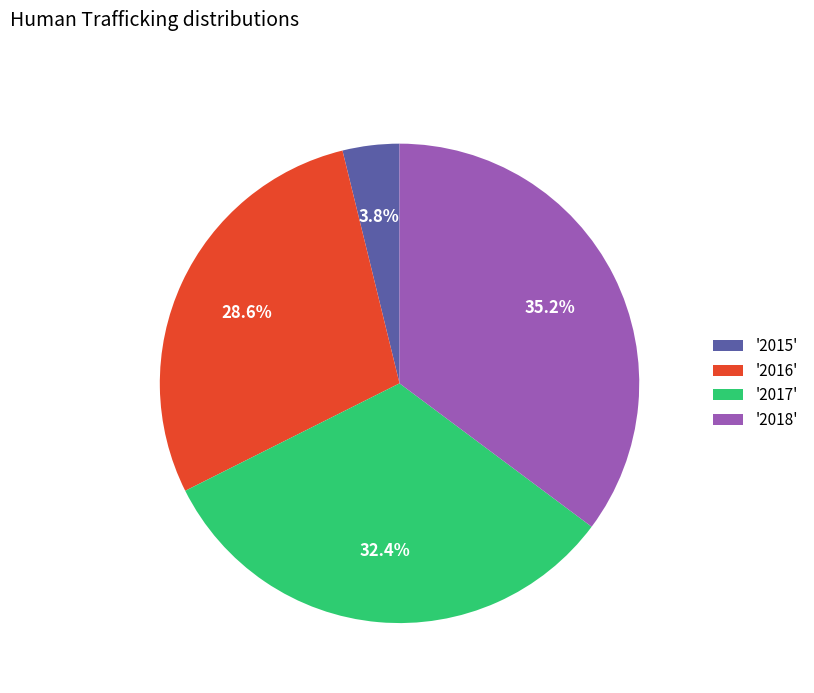

Is there a majority slice in this chart?

No